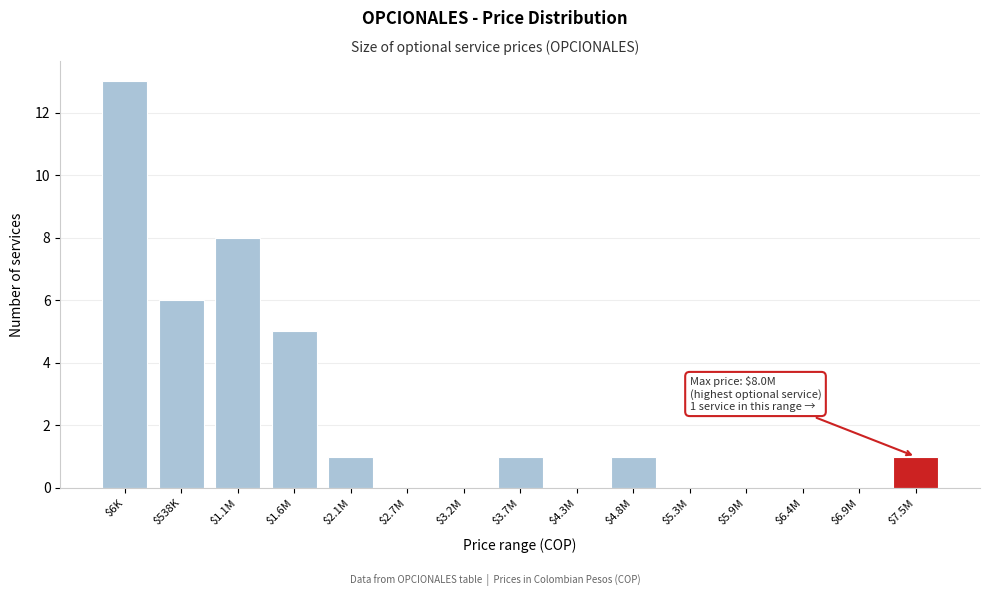

The chart shows a value of 5 at $6.9M. True or false?

False